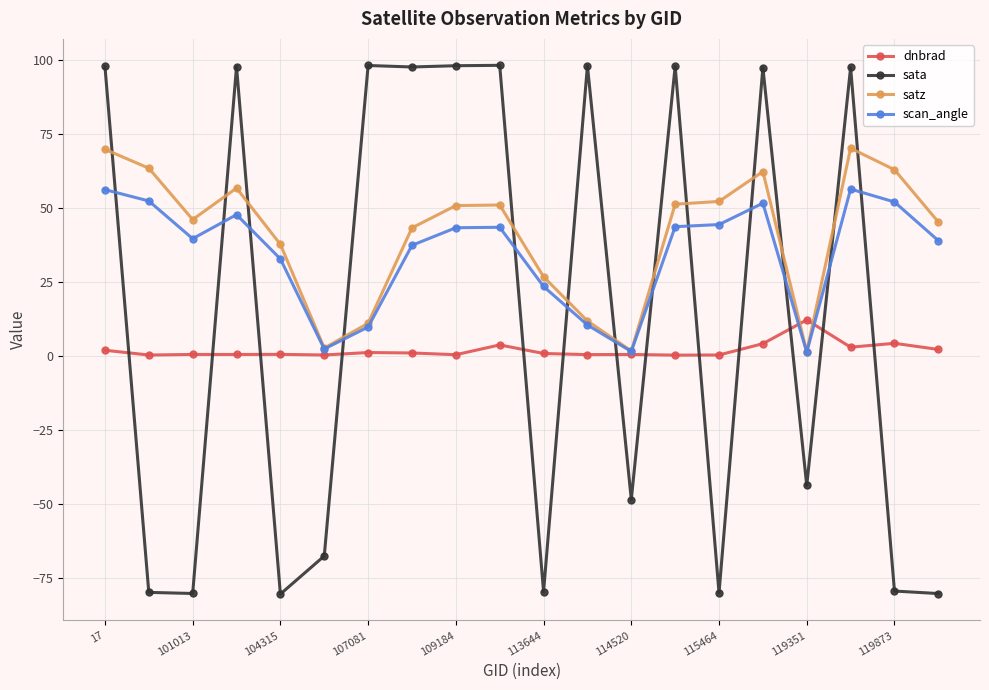

What is the greatest value displayed?

98.1